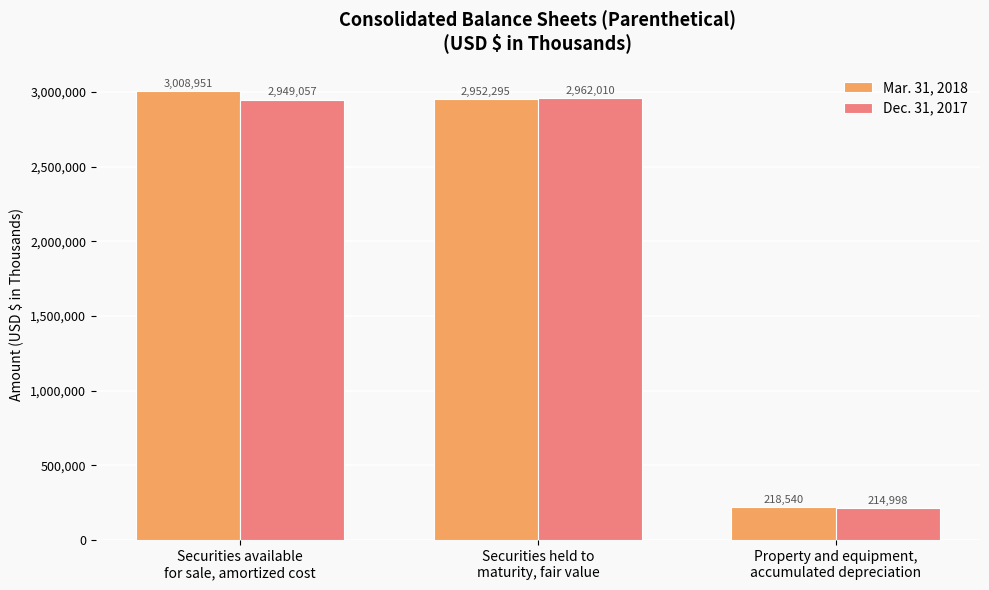

What is the sum of all Mar. 31, 2018 values?

6179786